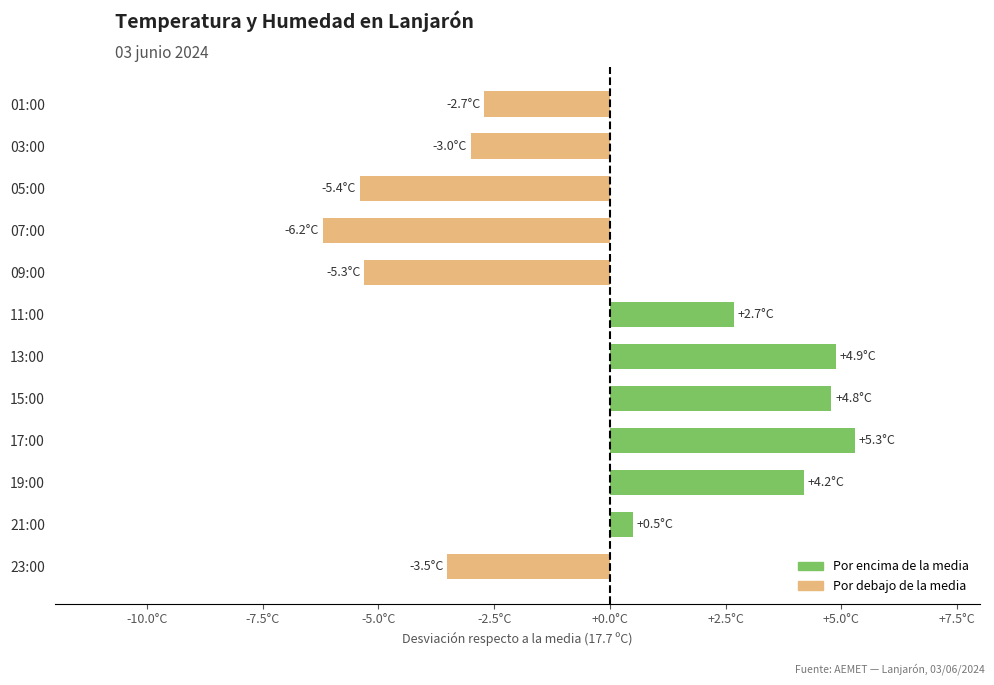

Does the chart contain any negative values?

Yes